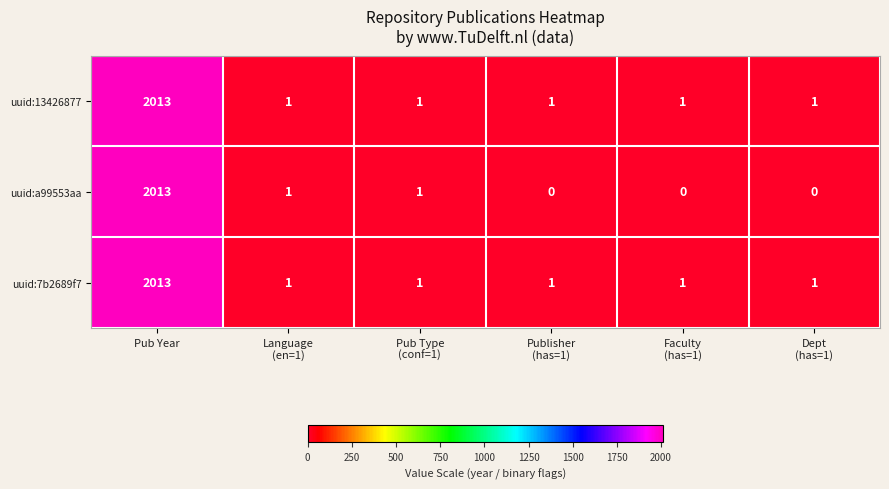

At which label does uuid:13426877 reach its peak?

Pub Year